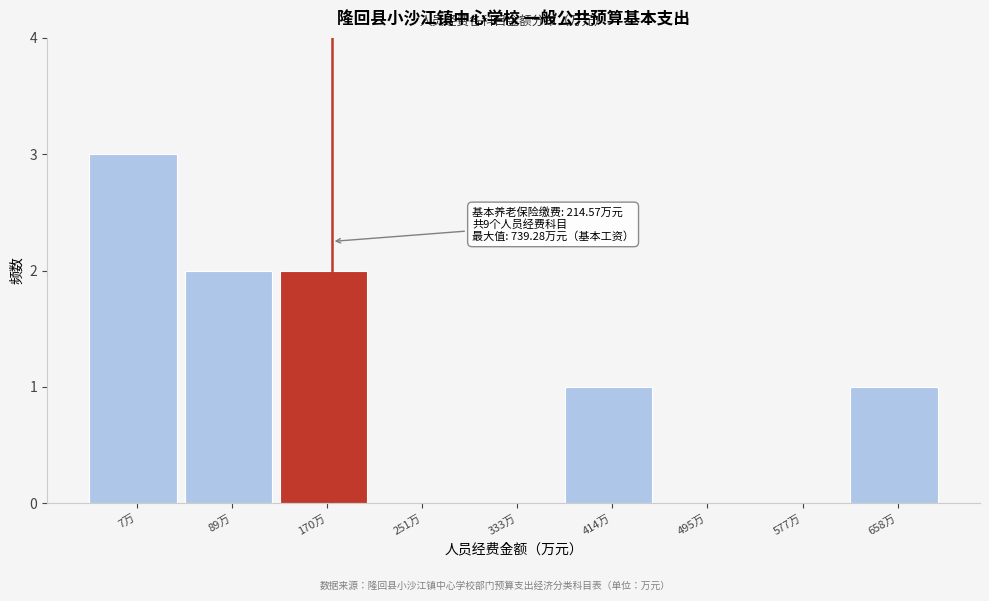

Reading left to right, extract all data points from this chart.

7万=3	89万=2	170万=2	251万=0	333万=0	414万=1	495万=0	577万=0	658万=1